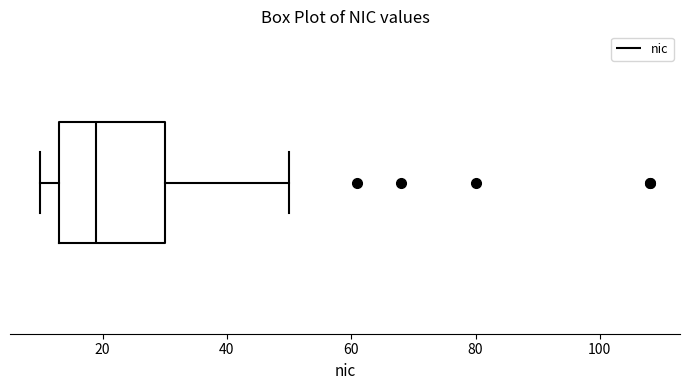

Where does the right whisker of the box end on the x-axis? The values are not printed on the chart, so give them approximately, as read against the axis.

50